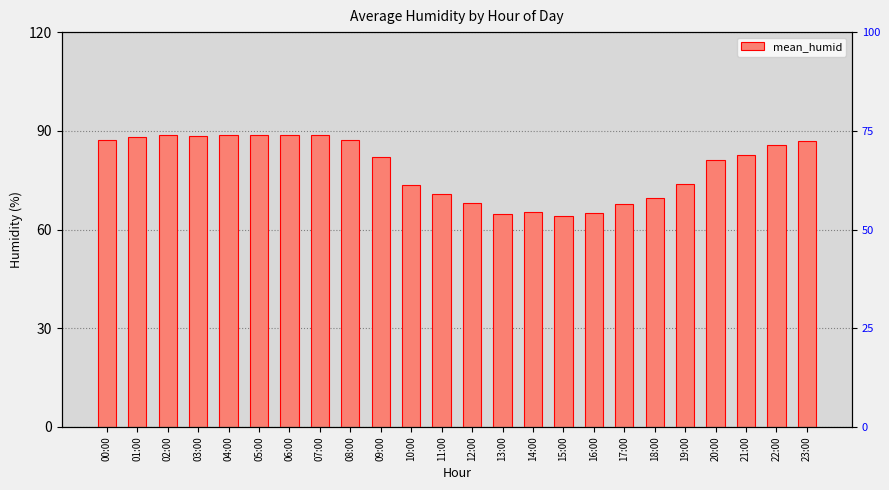

List the labels in order of value, smallest first.

15:00, 13:00, 16:00, 14:00, 17:00, 12:00, 18:00, 11:00, 10:00, 19:00, 20:00, 09:00, 21:00, 22:00, 23:00, 08:00, 00:00, 01:00, 03:00, 05:00, 02:00, 04:00, 07:00, 06:00